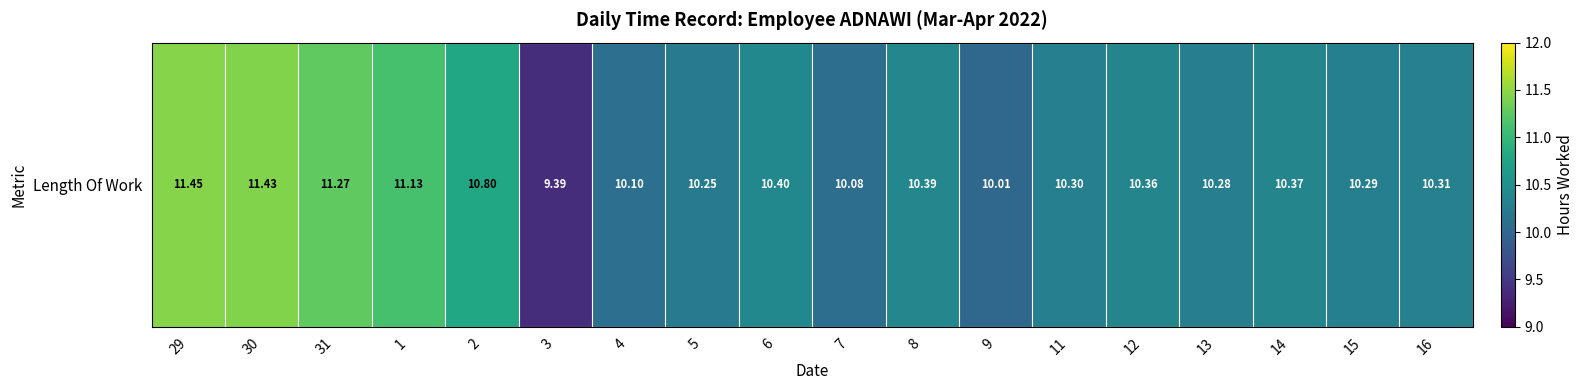

Reading left to right, extract all data points from this chart.

29=11.4	30=11.4	31=11.3	1=11.1	2=10.8	3=9.4	4=10.1	5=10.2	6=10.4	7=10.1	8=10.4	9=10.0	11=10.3	12=10.4	13=10.3	14=10.4	15=10.3	16=10.3